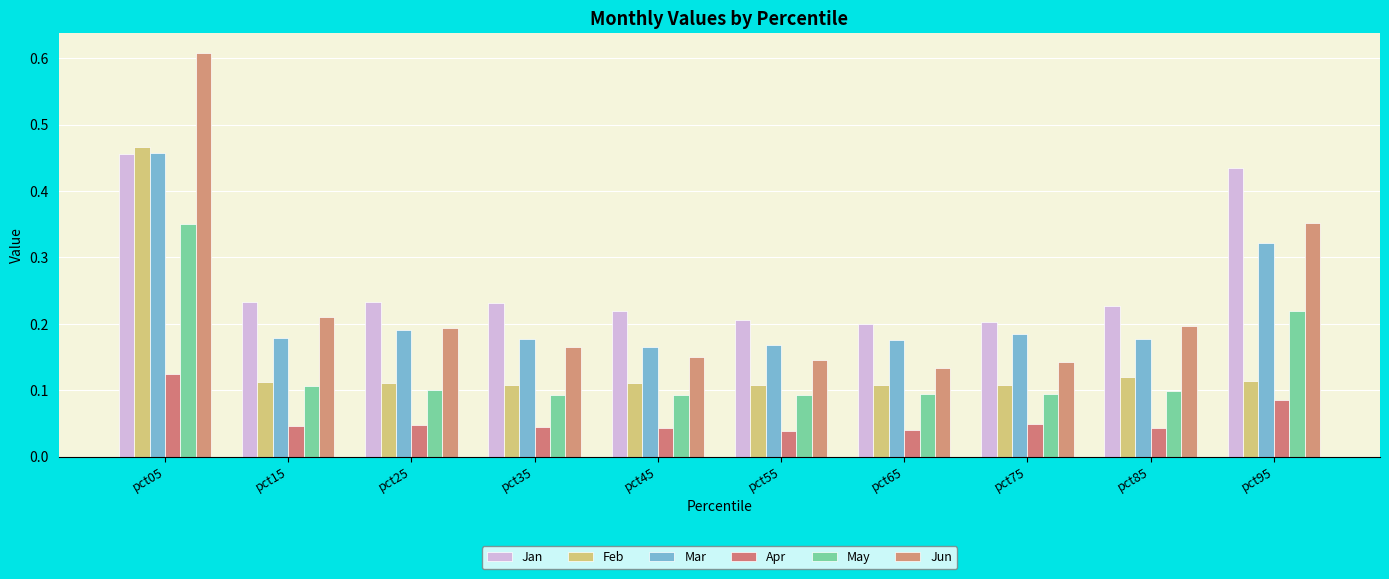

What are all the series names shown in the legend?

Jan, Feb, Mar, Apr, May, Jun